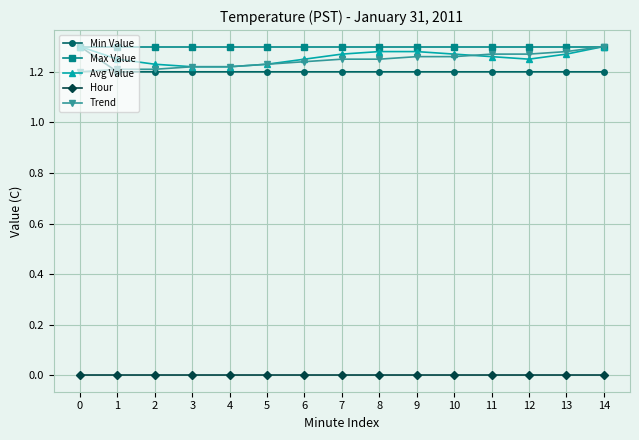

True or false: Max Value and Hour cross at least once.

False